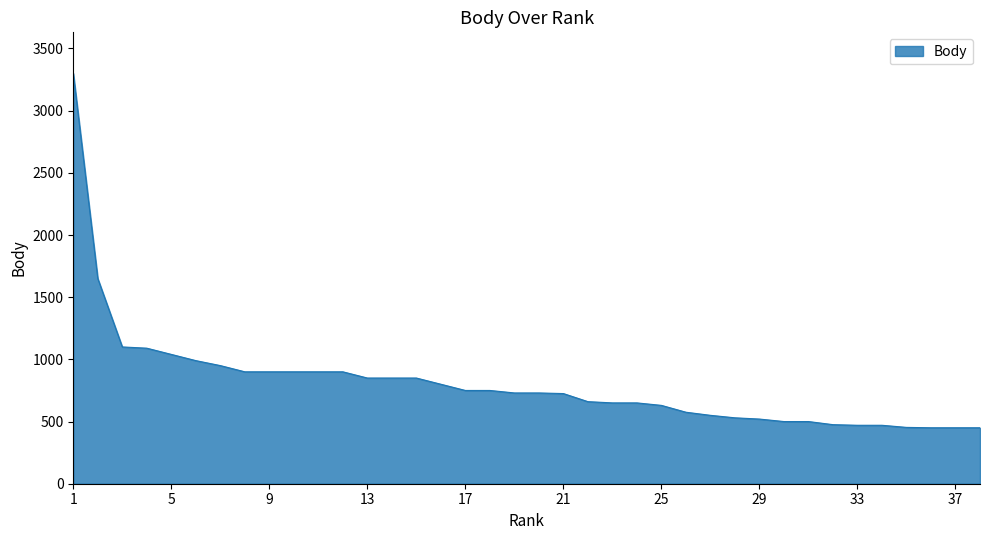

What is the smallest value displayed?

450